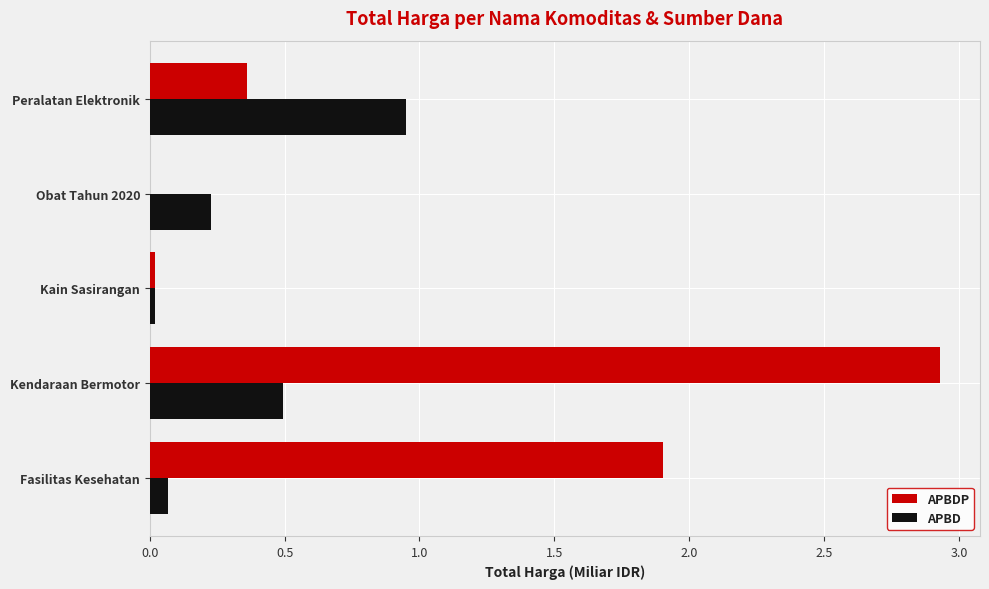

Which series changed the most between Fasilitas Kesehatan and Peralatan Elektronik?

APBDP